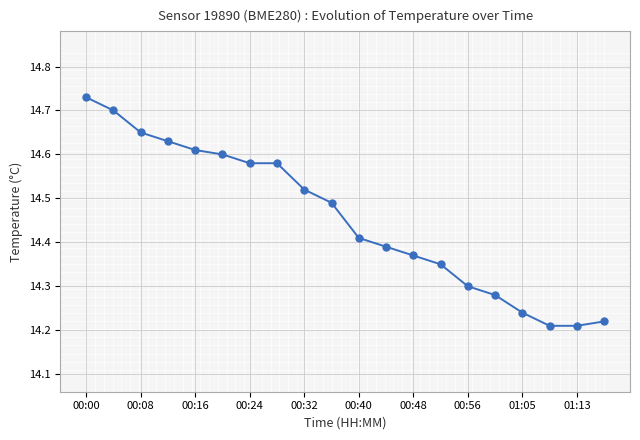

What is the sum of all values?

289.1